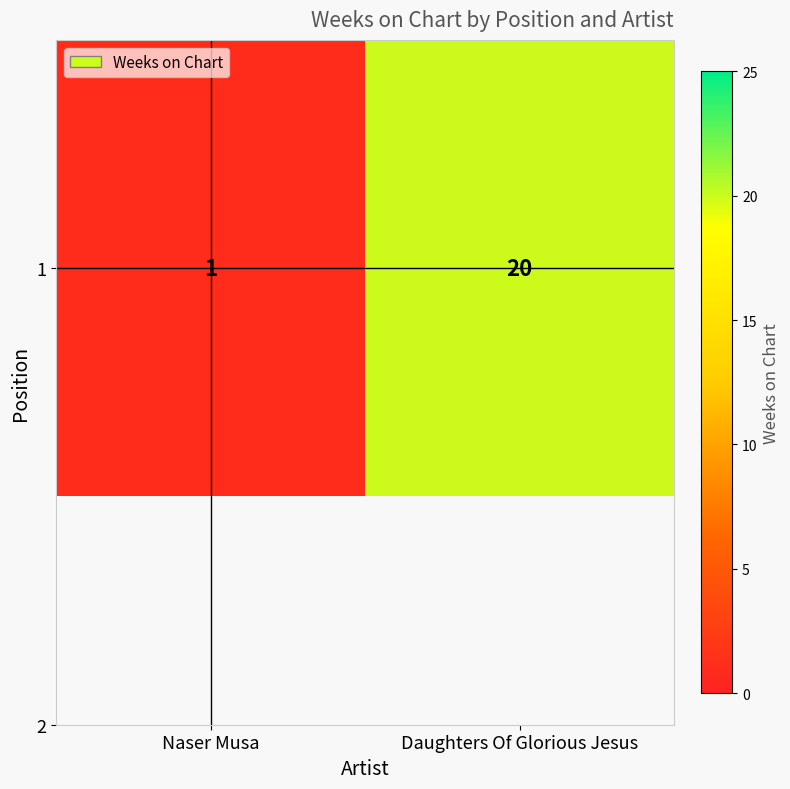

Which category has the lowest value across all series?

Naser Musa